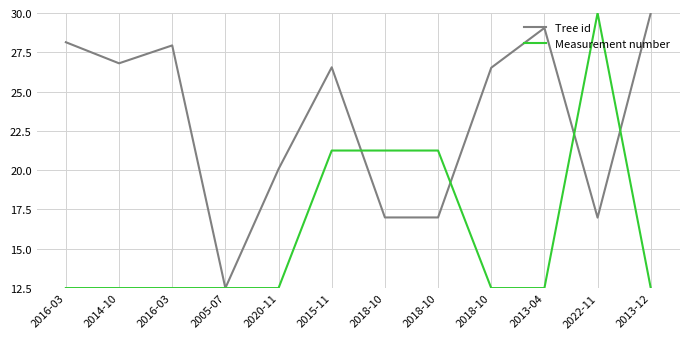

List the labels in order of Tree id value, largest first.

2013-12, 2013-04, 2016-03, 2016-03, 2014-10, 2015-11, 2018-10, 2020-11, 2018-10, 2018-10, 2022-11, 2005-07